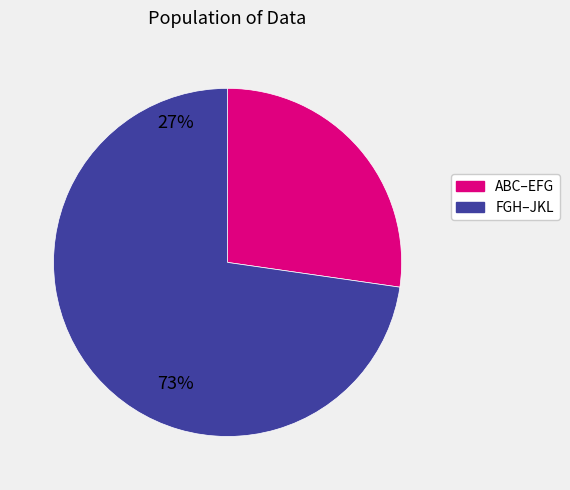

How many slices are in this pie chart?

2